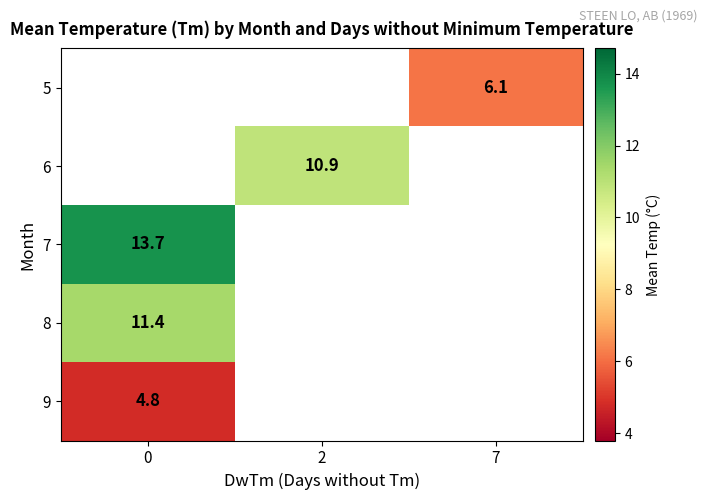

Is the value of 7 at 0 greater than the value of 9 at 0?

Yes